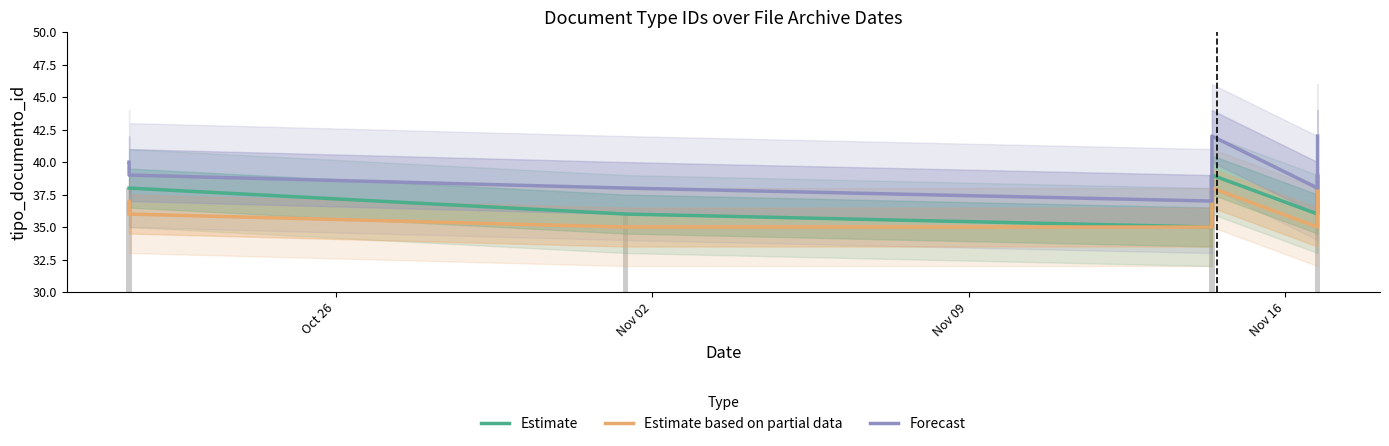

The value of Estimate at 7 is 62. True or false?

False